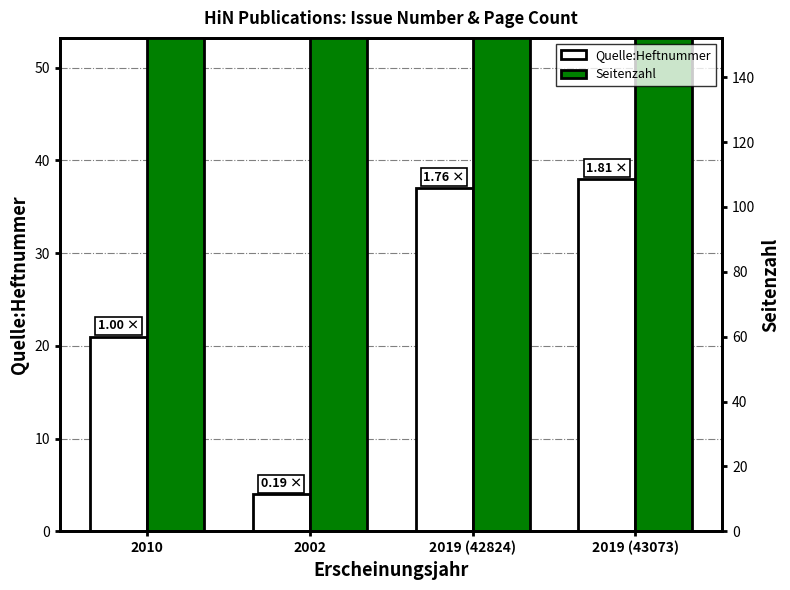

At how many categories does at least one series exceed 26?

4